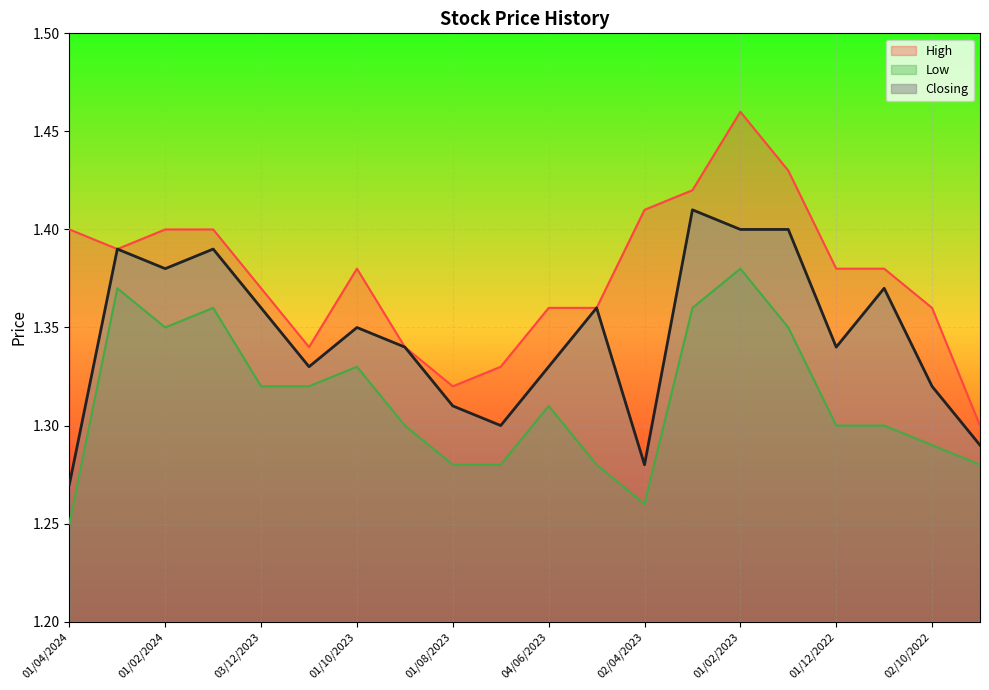

The Low series shows 1.3 at 01/05/2023. True or false?

True